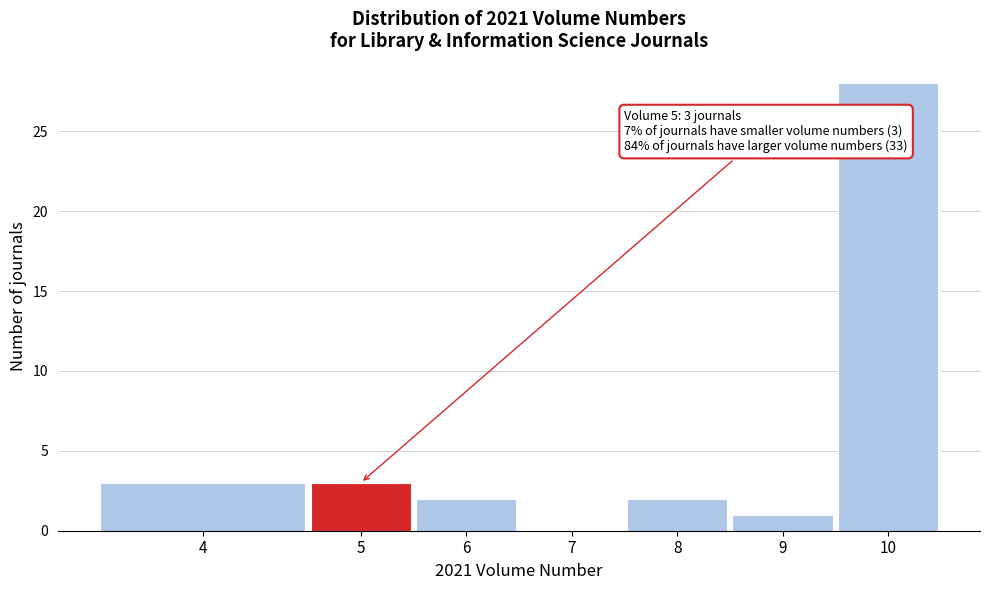

Reading left to right, list all the values displayed in this chart.

4=3	5=3	6=2	7=0	8=2	9=1	10=28